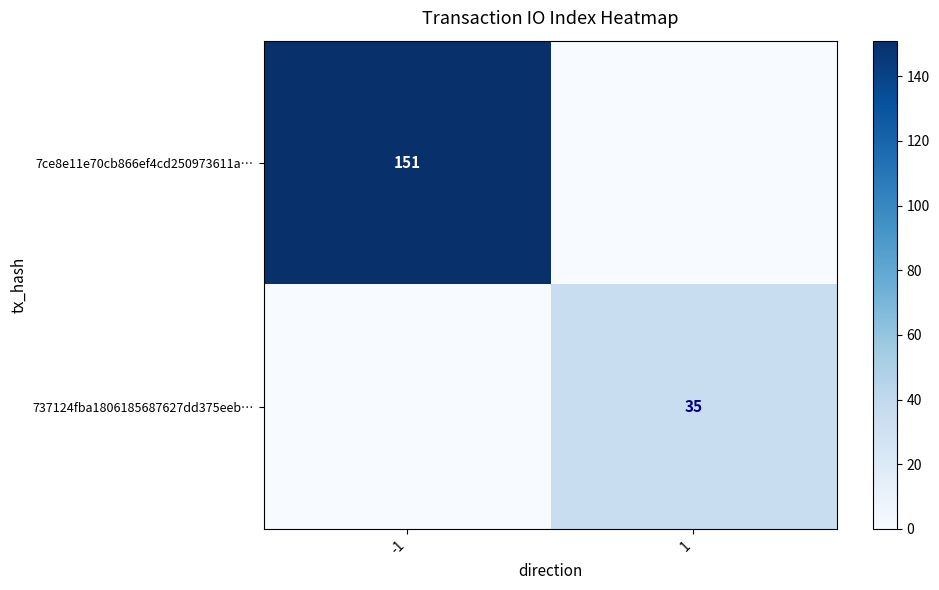

List the labels in order of 737124fba1806185687627dd375eeb… value, largest first.

1, -1